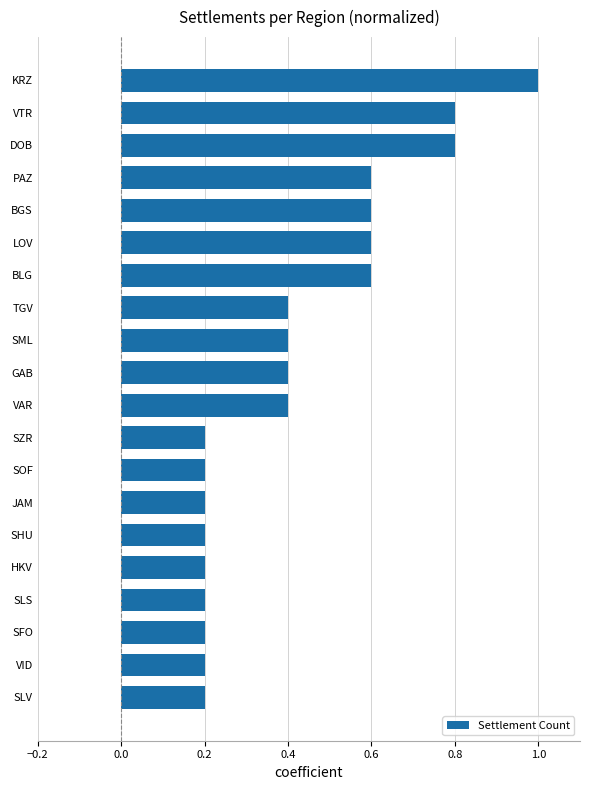

How many series are shown in this chart?

1